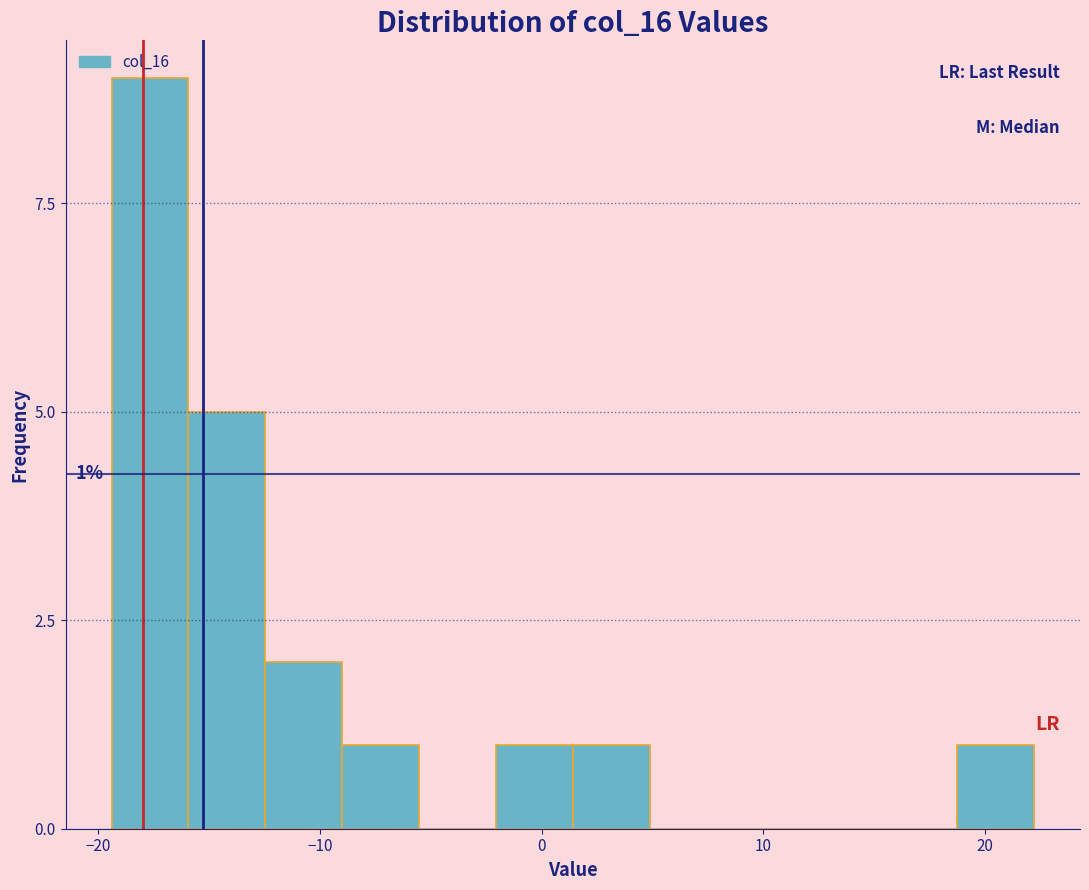

Read against the x-axis, roughly where is the centre of the tallest bar?

-18